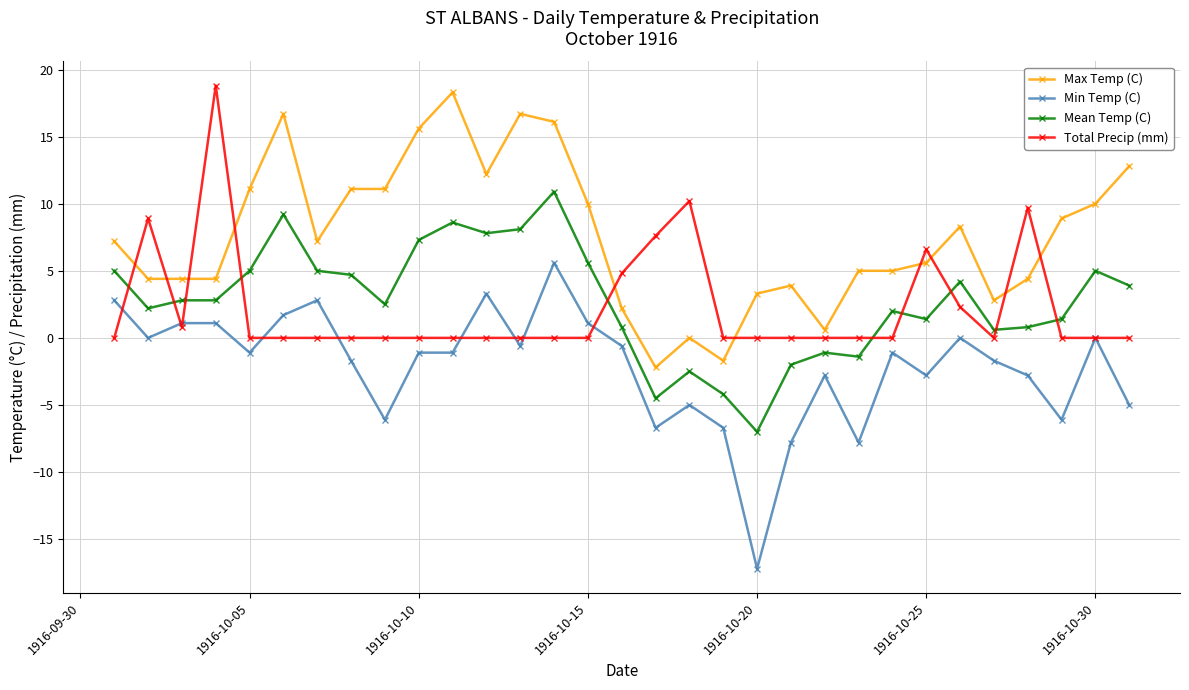

Is this an area chart (filled region under the line)?

No